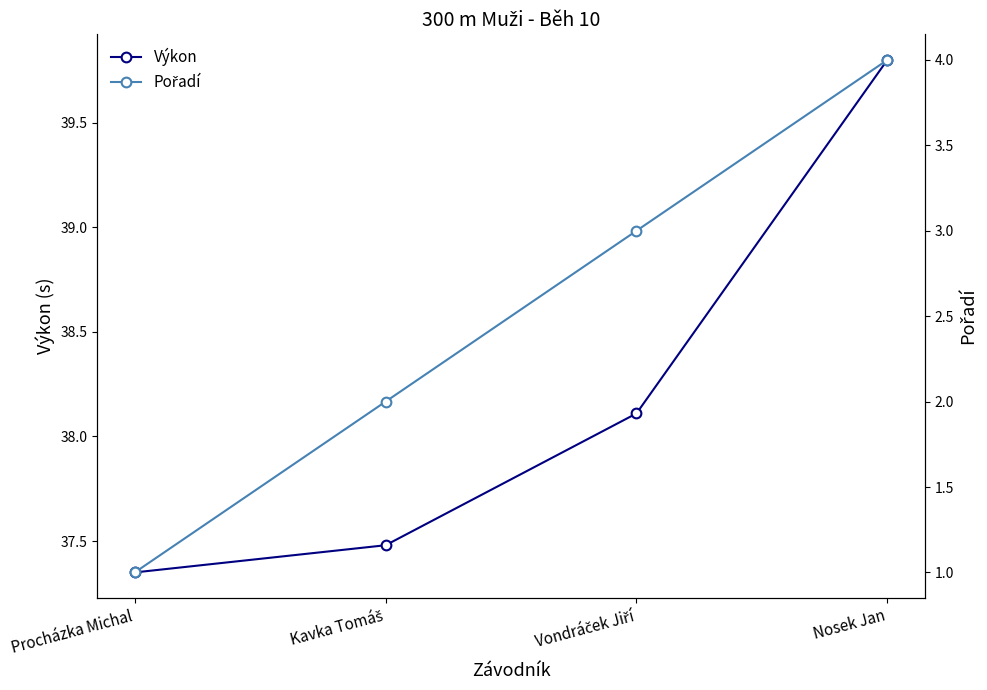

What is the total value across all series at Nosek Jan?

43.8